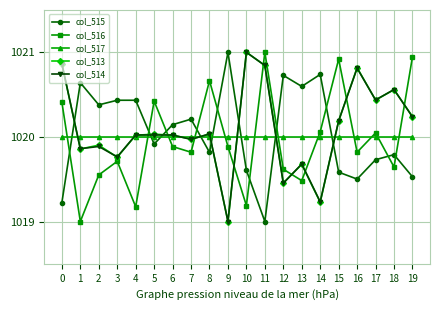

After their last crossing, which series has the higher values: col_516 or col_514?

col_516